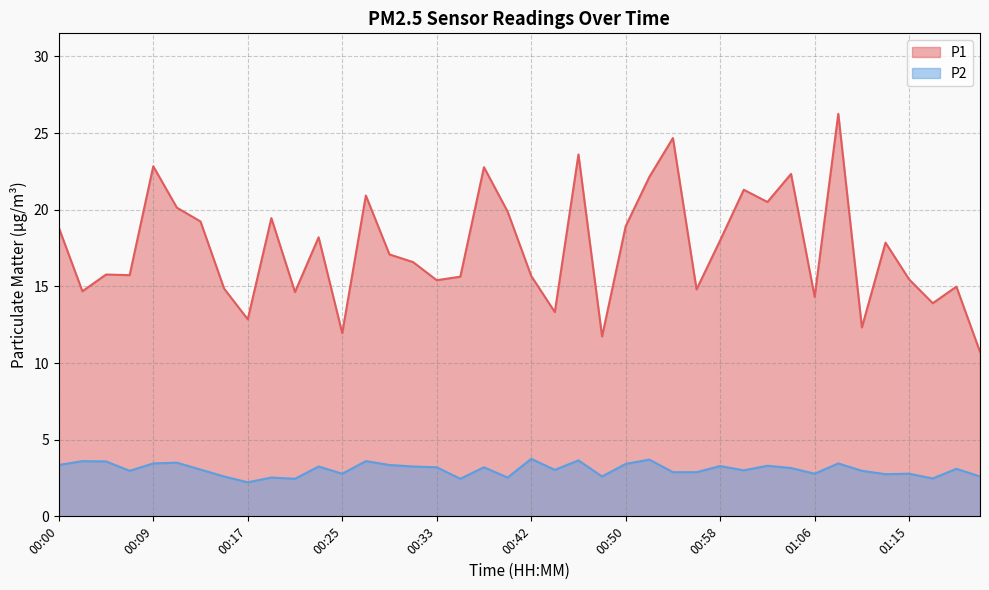

What is the average value of the P2 series?

3.1